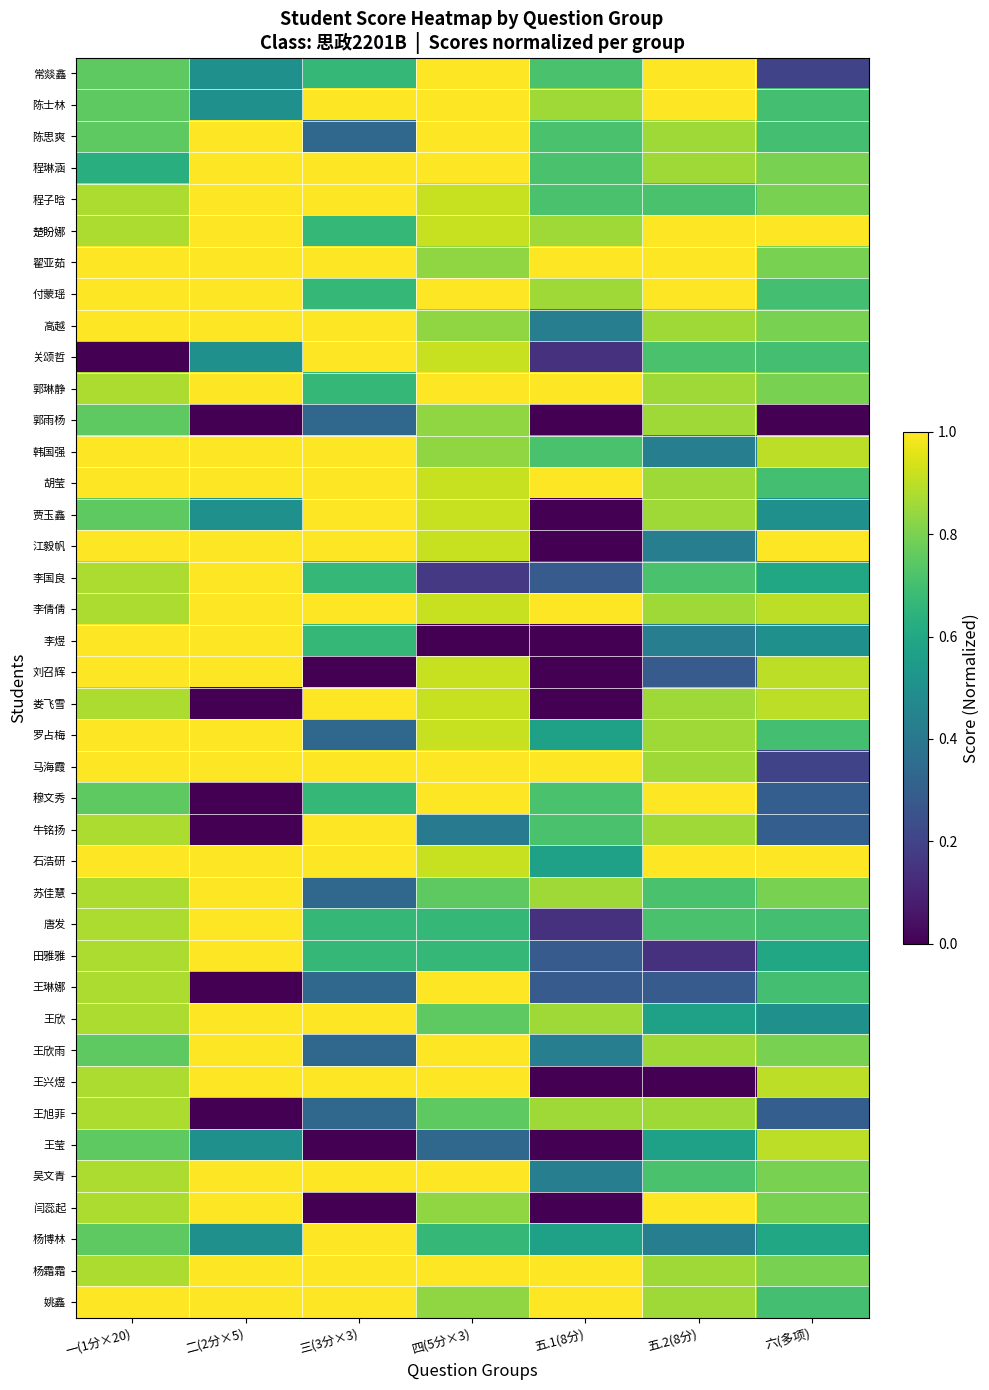

Reading left to right, extract all data points from this chart.

常燚鑫: 一(1分×20)=0.8	二(2分×5)=0.5	三(3分×3)=0.7	四(5分×3)=1.0	五.1(8分)=0.7	五.2(8分)=1.0	六(多项)=0.2
陈士林: 一(1分×20)=0.8	二(2分×5)=0.5	三(3分×3)=1.0	四(5分×3)=1.0	五.1(8分)=0.9	五.2(8分)=1.0	六(多项)=0.7
陈思爽: 一(1分×20)=0.8	二(2分×5)=1.0	三(3分×3)=0.3	四(5分×3)=1.0	五.1(8分)=0.7	五.2(8分)=0.9	六(多项)=0.7
程琳涵: 一(1分×20)=0.6	二(2分×5)=1.0	三(3分×3)=1.0	四(5分×3)=1.0	五.1(8分)=0.7	五.2(8分)=0.9	六(多项)=0.8
程子晗: 一(1分×20)=0.9	二(2分×5)=1.0	三(3分×3)=1.0	四(5分×3)=0.9	五.1(8分)=0.7	五.2(8分)=0.7	六(多项)=0.8
楚盼娜: 一(1分×20)=0.9	二(2分×5)=1.0	三(3分×3)=0.7	四(5分×3)=0.9	五.1(8分)=0.9	五.2(8分)=1.0	六(多项)=1.0
翟亚茹: 一(1分×20)=1.0	二(2分×5)=1.0	三(3分×3)=1.0	四(5分×3)=0.8	五.1(8分)=1.0	五.2(8分)=1.0	六(多项)=0.8
付蒙瑶: 一(1分×20)=1.0	二(2分×5)=1.0	三(3分×3)=0.7	四(5分×3)=1.0	五.1(8分)=0.9	五.2(8分)=1.0	六(多项)=0.7
高越: 一(1分×20)=1.0	二(2分×5)=1.0	三(3分×3)=1.0	四(5分×3)=0.8	五.1(8分)=0.4	五.2(8分)=0.9	六(多项)=0.8
关颂哲: 一(1分×20)=0.0	二(2分×5)=0.5	三(3分×3)=1.0	四(5分×3)=0.9	五.1(8分)=0.1	五.2(8分)=0.7	六(多项)=0.7
郭琳静: 一(1分×20)=0.9	二(2分×5)=1.0	三(3分×3)=0.7	四(5分×3)=1.0	五.1(8分)=1.0	五.2(8分)=0.9	六(多项)=0.8
郭雨杨: 一(1分×20)=0.8	二(2分×5)=0.0	三(3分×3)=0.3	四(5分×3)=0.8	五.1(8分)=0.0	五.2(8分)=0.9	六(多项)=0.0
韩国强: 一(1分×20)=1.0	二(2分×5)=1.0	三(3分×3)=1.0	四(5分×3)=0.8	五.1(8分)=0.7	五.2(8分)=0.4	六(多项)=0.9
胡莹: 一(1分×20)=1.0	二(2分×5)=1.0	三(3分×3)=1.0	四(5分×3)=0.9	五.1(8分)=1.0	五.2(8分)=0.9	六(多项)=0.7
贾玉鑫: 一(1分×20)=0.8	二(2分×5)=0.5	三(3分×3)=1.0	四(5分×3)=0.9	五.1(8分)=0.0	五.2(8分)=0.9	六(多项)=0.5
江毅帆: 一(1分×20)=1.0	二(2分×5)=1.0	三(3分×3)=1.0	四(5分×3)=0.9	五.1(8分)=0.0	五.2(8分)=0.4	六(多项)=1.0
李国良: 一(1分×20)=0.9	二(2分×5)=1.0	三(3分×3)=0.7	四(5分×3)=0.2	五.1(8分)=0.3	五.2(8分)=0.7	六(多项)=0.6
李倩倩: 一(1分×20)=0.9	二(2分×5)=1.0	三(3分×3)=1.0	四(5分×3)=0.9	五.1(8分)=1.0	五.2(8分)=0.9	六(多项)=0.9
李煜: 一(1分×20)=1.0	二(2分×5)=1.0	三(3分×3)=0.7	四(5分×3)=0.0	五.1(8分)=0.0	五.2(8分)=0.4	六(多项)=0.5
刘召辉: 一(1分×20)=1.0	二(2分×5)=1.0	三(3分×3)=0.0	四(5分×3)=0.9	五.1(8分)=0.0	五.2(8分)=0.3	六(多项)=0.9
娄飞雪: 一(1分×20)=0.9	二(2分×5)=0.0	三(3分×3)=1.0	四(5分×3)=0.9	五.1(8分)=0.0	五.2(8分)=0.9	六(多项)=0.9
罗占梅: 一(1分×20)=1.0	二(2分×5)=1.0	三(3分×3)=0.3	四(5分×3)=0.9	五.1(8分)=0.6	五.2(8分)=0.9	六(多项)=0.7
马海霞: 一(1分×20)=1.0	二(2分×5)=1.0	三(3分×3)=1.0	四(5分×3)=1.0	五.1(8分)=1.0	五.2(8分)=0.9	六(多项)=0.2
穆文秀: 一(1分×20)=0.8	二(2分×5)=0.0	三(3分×3)=0.7	四(5分×3)=1.0	五.1(8分)=0.7	五.2(8分)=1.0	六(多项)=0.3
牛铭扬: 一(1分×20)=0.9	二(2分×5)=0.0	三(3分×3)=1.0	四(5分×3)=0.4	五.1(8分)=0.7	五.2(8分)=0.9	六(多项)=0.3
石浩研: 一(1分×20)=1.0	二(2分×5)=1.0	三(3分×3)=1.0	四(5分×3)=0.9	五.1(8分)=0.6	五.2(8分)=1.0	六(多项)=1.0
苏佳慧: 一(1分×20)=0.9	二(2分×5)=1.0	三(3分×3)=0.3	四(5分×3)=0.8	五.1(8分)=0.9	五.2(8分)=0.7	六(多项)=0.8
唐发: 一(1分×20)=0.9	二(2分×5)=1.0	三(3分×3)=0.7	四(5分×3)=0.7	五.1(8分)=0.1	五.2(8分)=0.7	六(多项)=0.7
田雅雅: 一(1分×20)=0.9	二(2分×5)=1.0	三(3分×3)=0.7	四(5分×3)=0.7	五.1(8分)=0.3	五.2(8分)=0.1	六(多项)=0.6
王琳娜: 一(1分×20)=0.9	二(2分×5)=0.0	三(3分×3)=0.3	四(5分×3)=1.0	五.1(8分)=0.3	五.2(8分)=0.3	六(多项)=0.7
王欣: 一(1分×20)=0.9	二(2分×5)=1.0	三(3分×3)=1.0	四(5分×3)=0.8	五.1(8分)=0.9	五.2(8分)=0.6	六(多项)=0.5
王欣雨: 一(1分×20)=0.8	二(2分×5)=1.0	三(3分×3)=0.3	四(5分×3)=1.0	五.1(8分)=0.4	五.2(8分)=0.9	六(多项)=0.8
王兴煜: 一(1分×20)=0.9	二(2分×5)=1.0	三(3分×3)=1.0	四(5分×3)=1.0	五.1(8分)=0.0	五.2(8分)=0.0	六(多项)=0.9
王旭菲: 一(1分×20)=0.9	二(2分×5)=0.0	三(3分×3)=0.3	四(5分×3)=0.8	五.1(8分)=0.9	五.2(8分)=0.9	六(多项)=0.3
王莹: 一(1分×20)=0.8	二(2分×5)=0.5	三(3分×3)=0.0	四(5分×3)=0.3	五.1(8分)=0.0	五.2(8分)=0.6	六(多项)=0.9
吴文青: 一(1分×20)=0.9	二(2分×5)=1.0	三(3分×3)=1.0	四(5分×3)=1.0	五.1(8分)=0.4	五.2(8分)=0.7	六(多项)=0.8
闫蕊起: 一(1分×20)=0.9	二(2分×5)=1.0	三(3分×3)=0.0	四(5分×3)=0.8	五.1(8分)=0.0	五.2(8分)=1.0	六(多项)=0.8
杨博林: 一(1分×20)=0.8	二(2分×5)=0.5	三(3分×3)=1.0	四(5分×3)=0.7	五.1(8分)=0.6	五.2(8分)=0.4	六(多项)=0.6
杨霜霜: 一(1分×20)=0.9	二(2分×5)=1.0	三(3分×3)=1.0	四(5分×3)=1.0	五.1(8分)=1.0	五.2(8分)=0.9	六(多项)=0.8
姚鑫: 一(1分×20)=1.0	二(2分×5)=1.0	三(3分×3)=1.0	四(5分×3)=0.8	五.1(8分)=1.0	五.2(8分)=0.9	六(多项)=0.7